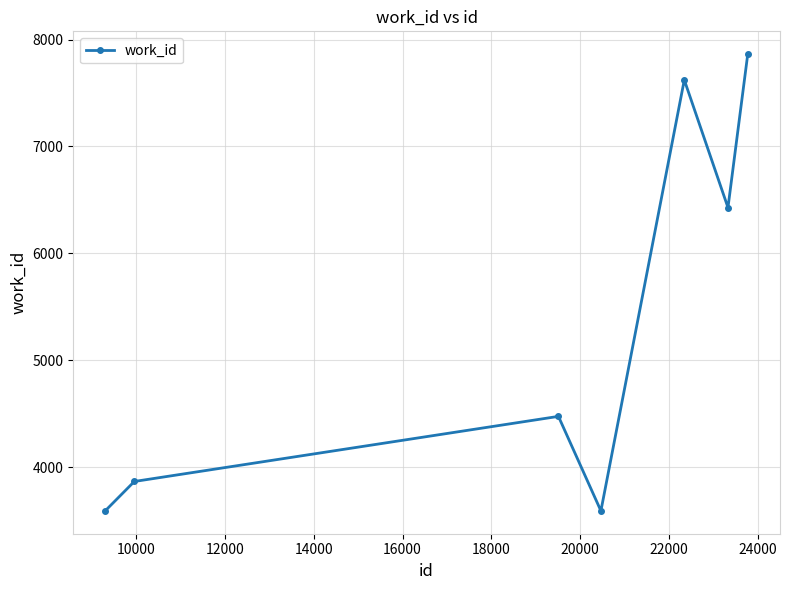

How many data points does each series have?

7